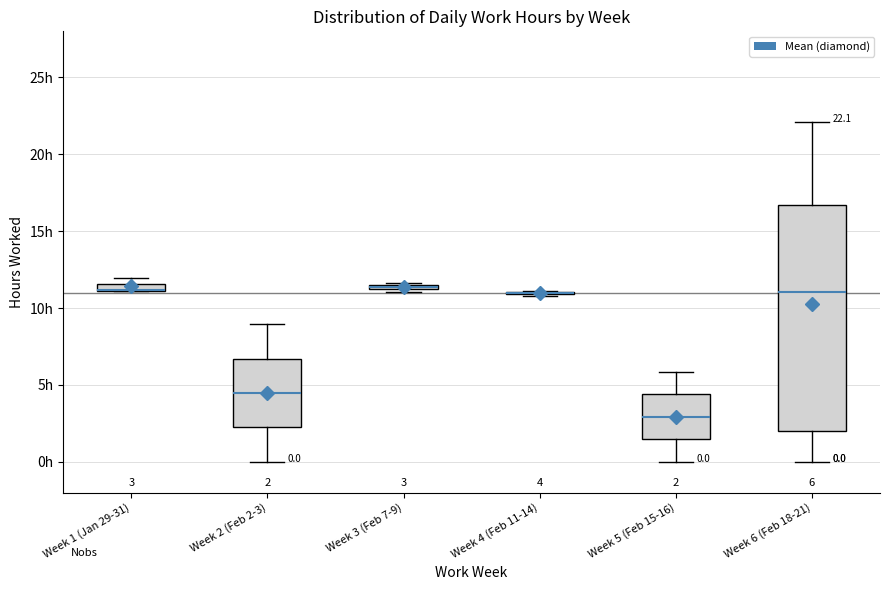

Comparing the boxes themselves (not the whiskers), which one is the tallest?

Week 6 (Feb 18-21)